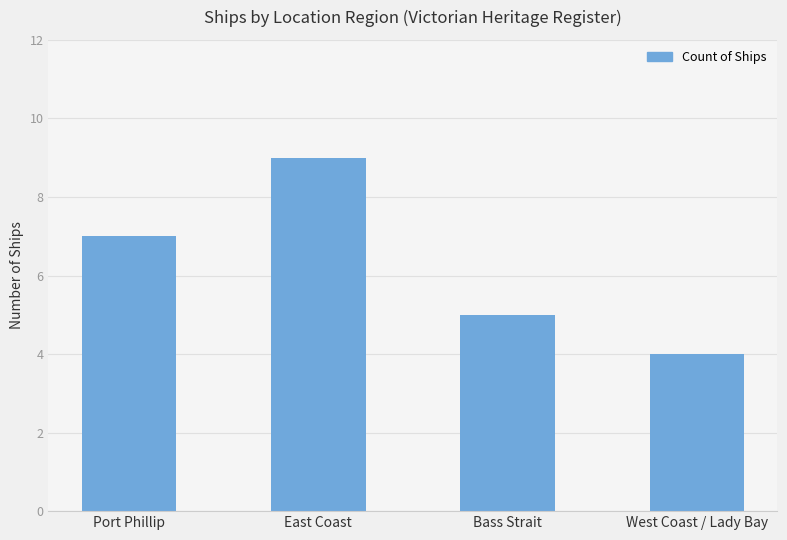

What is the minimum value shown in the chart?

4